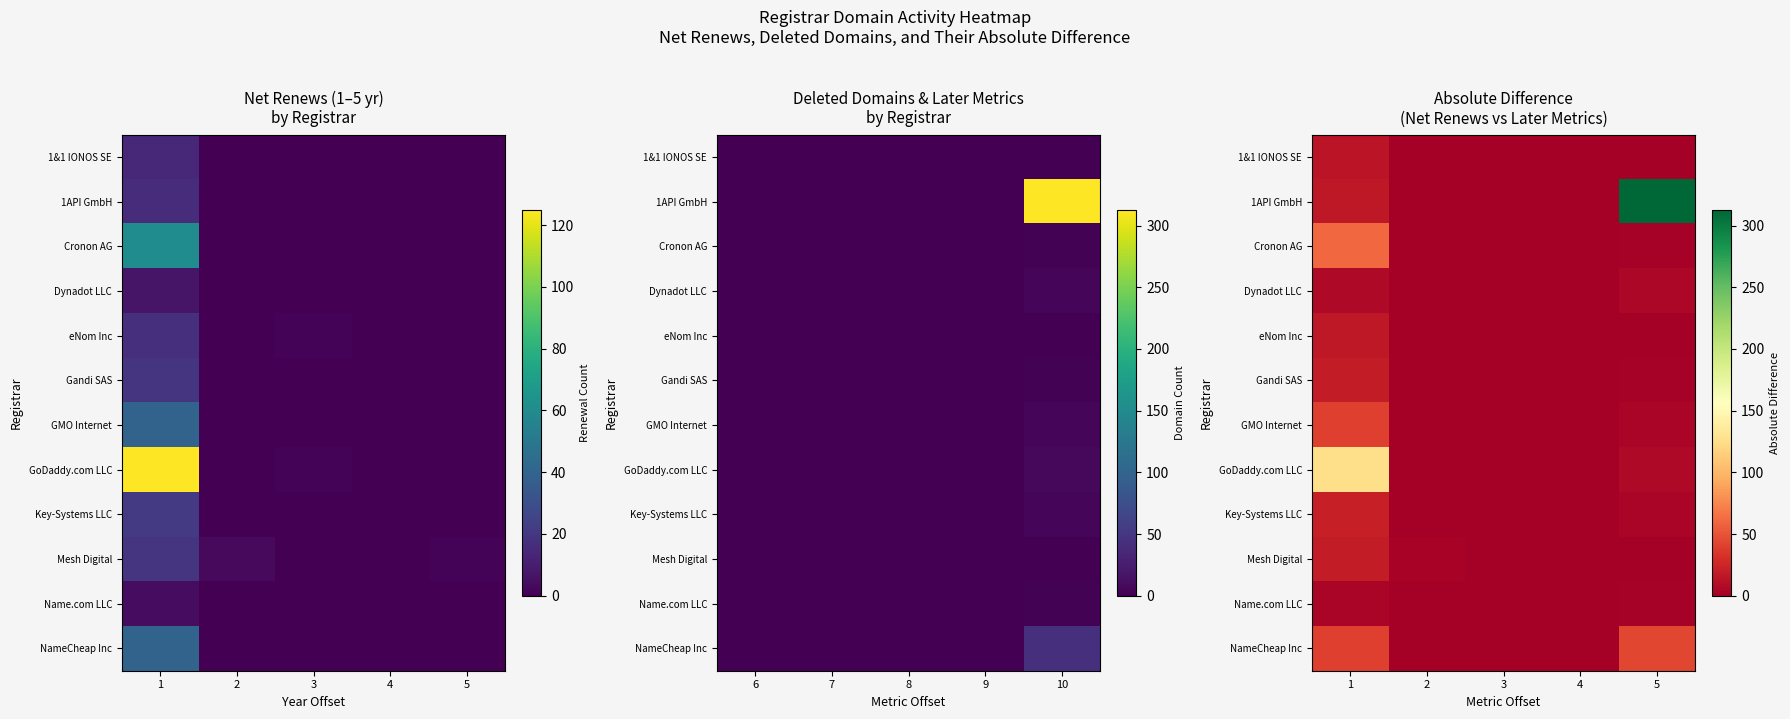

List the labels in order of 1API GmbH value, largest first.

5, 1, 2, 3, 4